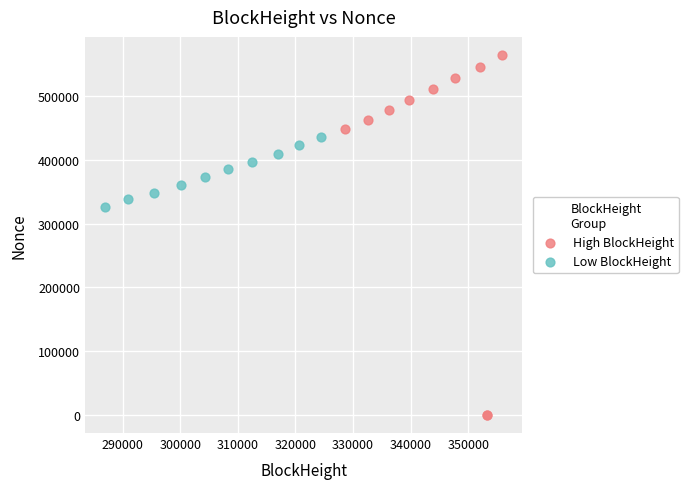

Which series has the widest spread of Y values?

High BlockHeight